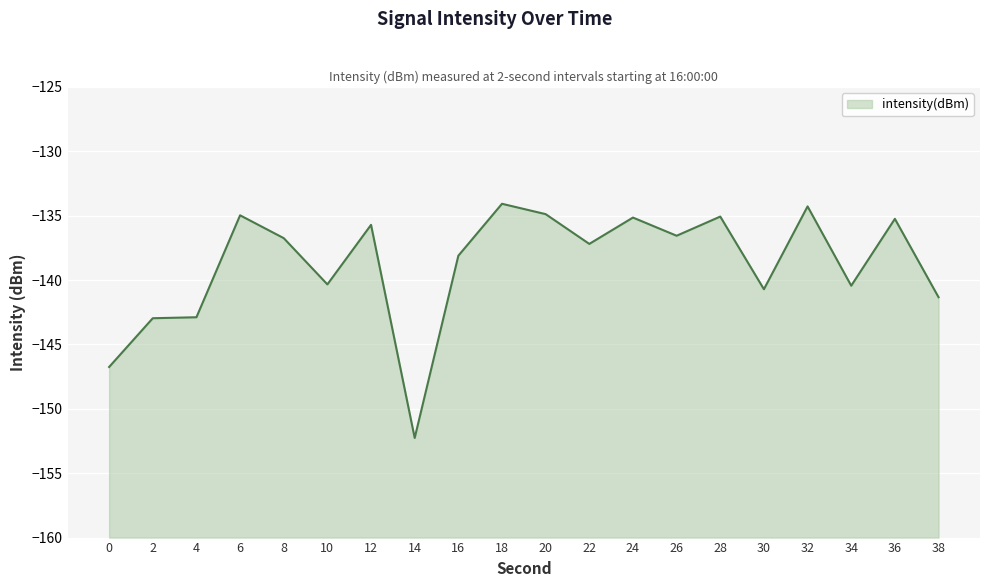

Rank the categories by value from lowest to highest.

14, 0, 2, 4, 38, 30, 34, 10, 16, 22, 8, 26, 12, 36, 24, 28, 6, 20, 32, 18